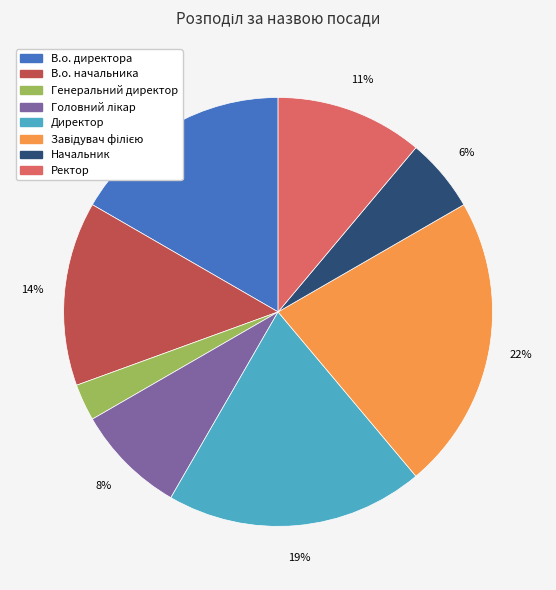

What is the ratio of the value at Начальник to the value at Ректор?

0.5